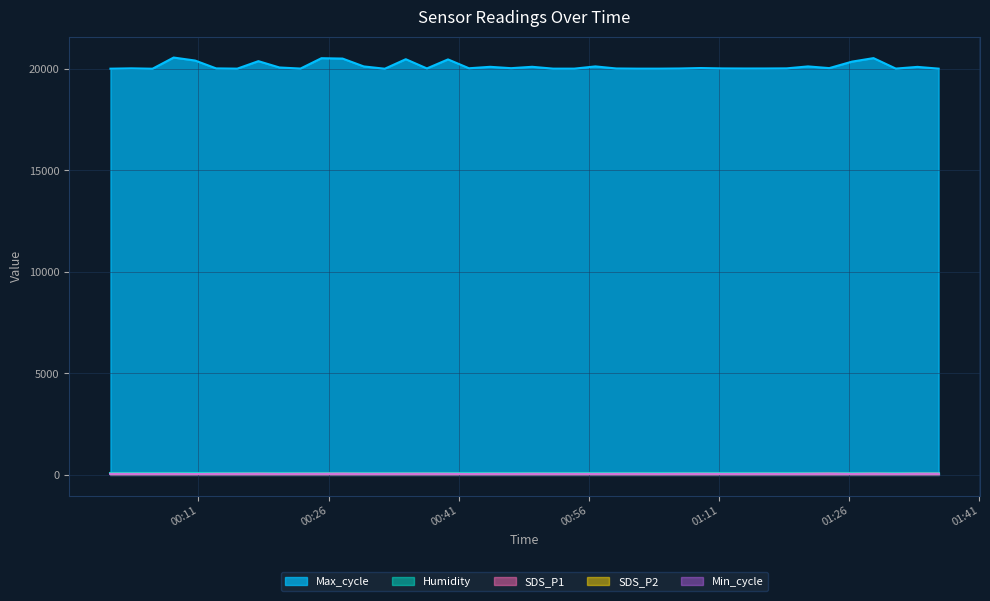

Which category has the highest value in the SDS_P1 series?

2022/11/29 01:23:42